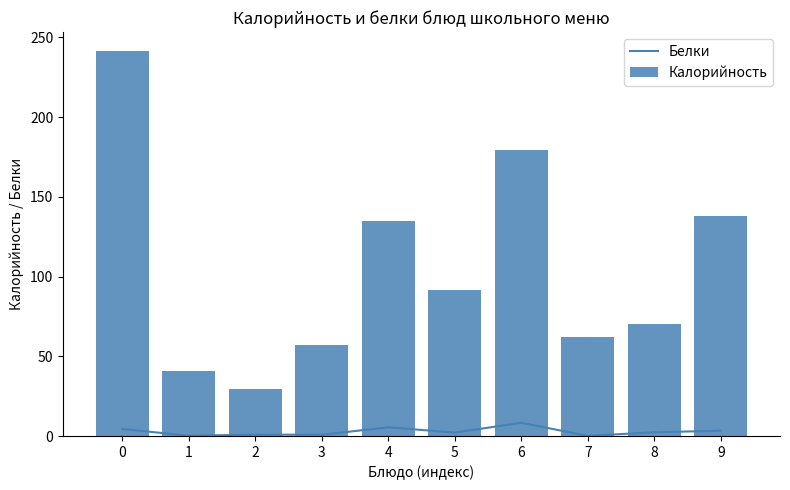

Reading left to right, transcribe all the data shown in this chart.

Белки: 0=4.5	1=0.2	2=0.9	3=0.8	4=5.5	5=2.2	6=8.3	7=0.1	8=2.4	9=3.4
Калорийность: 0=241.2	1=41.0	2=29.5	3=56.9	4=134.8	5=91.5	6=179.2	7=62.0	8=70.1	9=137.9